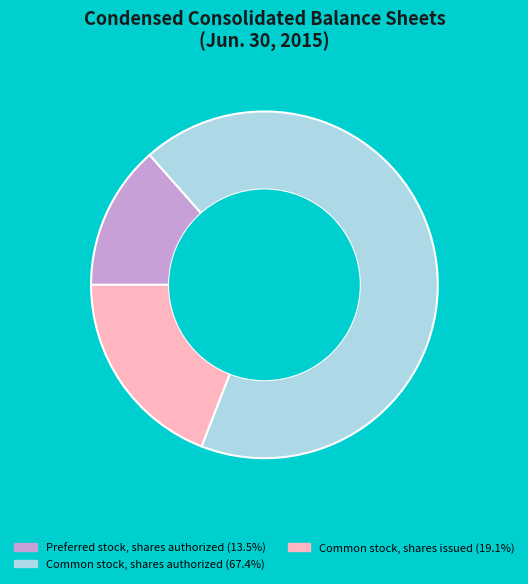

How many segments does this pie chart have?

3